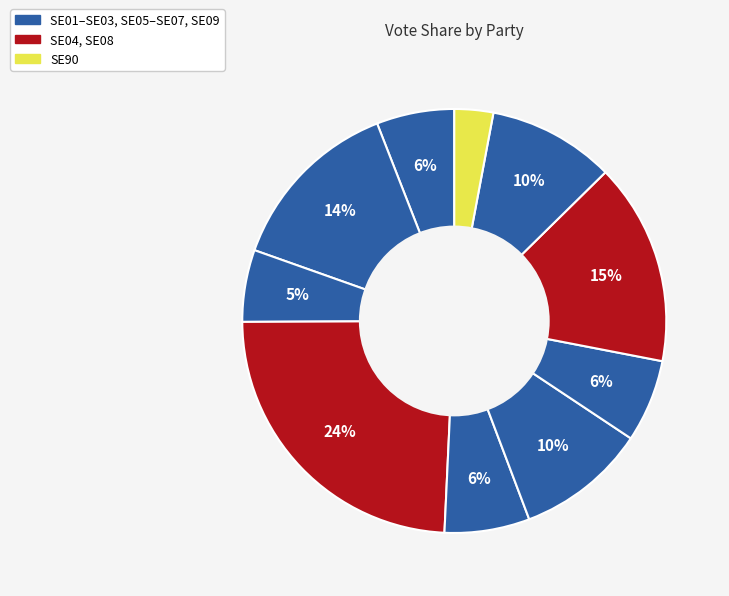

Count the number of slices in the pie.

10